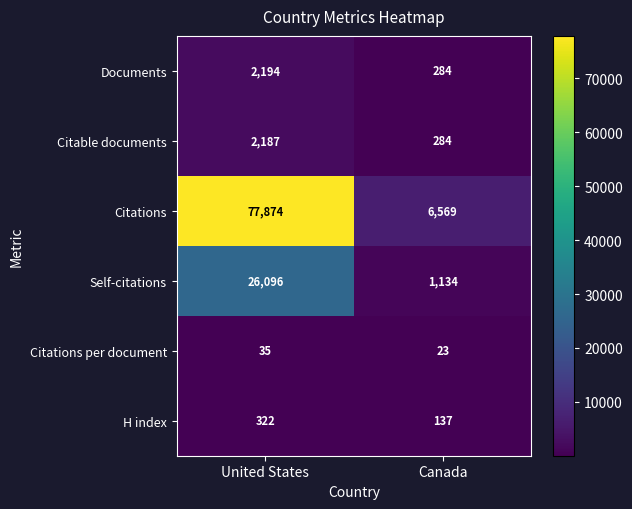

Count the number of data series in this chart.

6